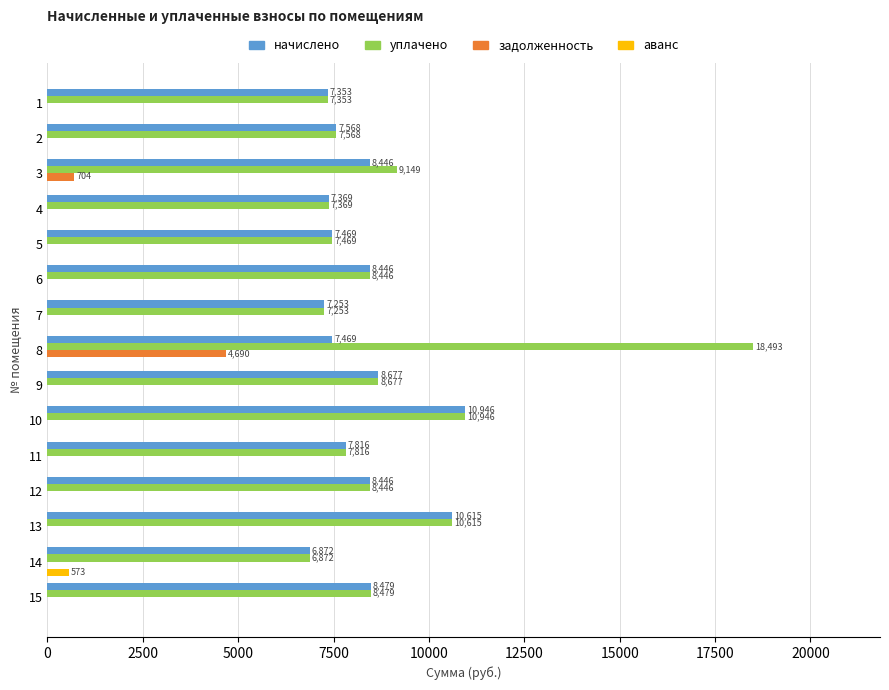

Which series has the largest range (max minus min)?

уплачено